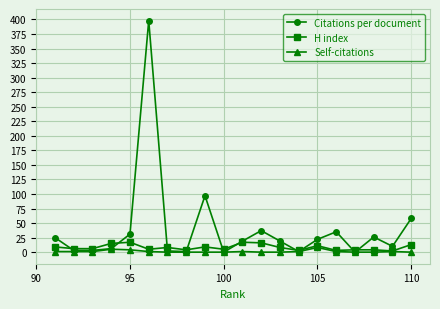

True or false: Self-citations has more than 2 points higher than both neighbors.

True